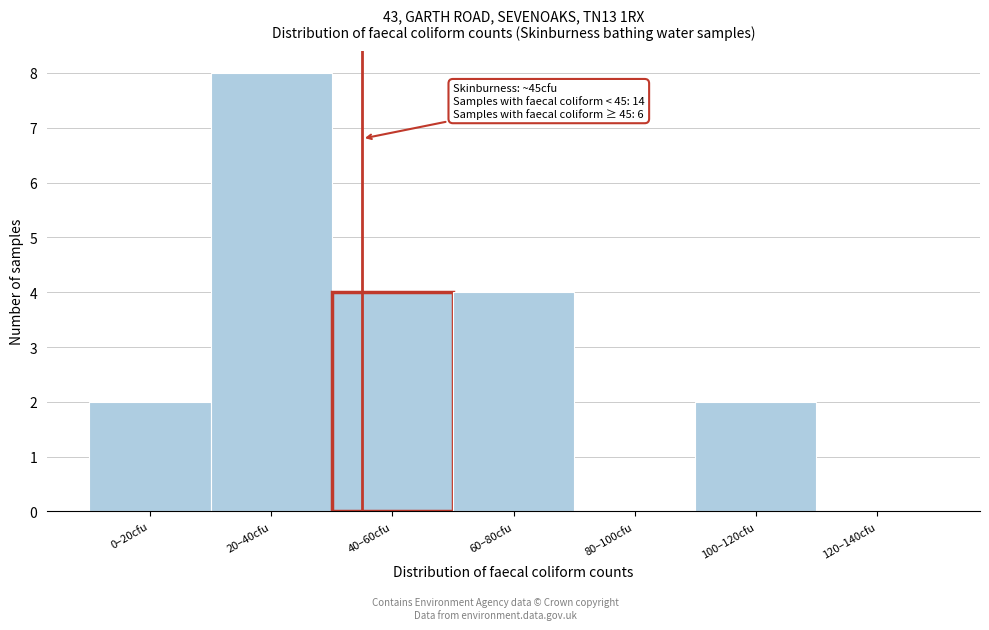

Reading left to right, what are all the values shown in this chart?

0–20cfu=2	20–40cfu=8	40–60cfu=4	60–80cfu=4	80–100cfu=0	100–120cfu=2	120–140cfu=0